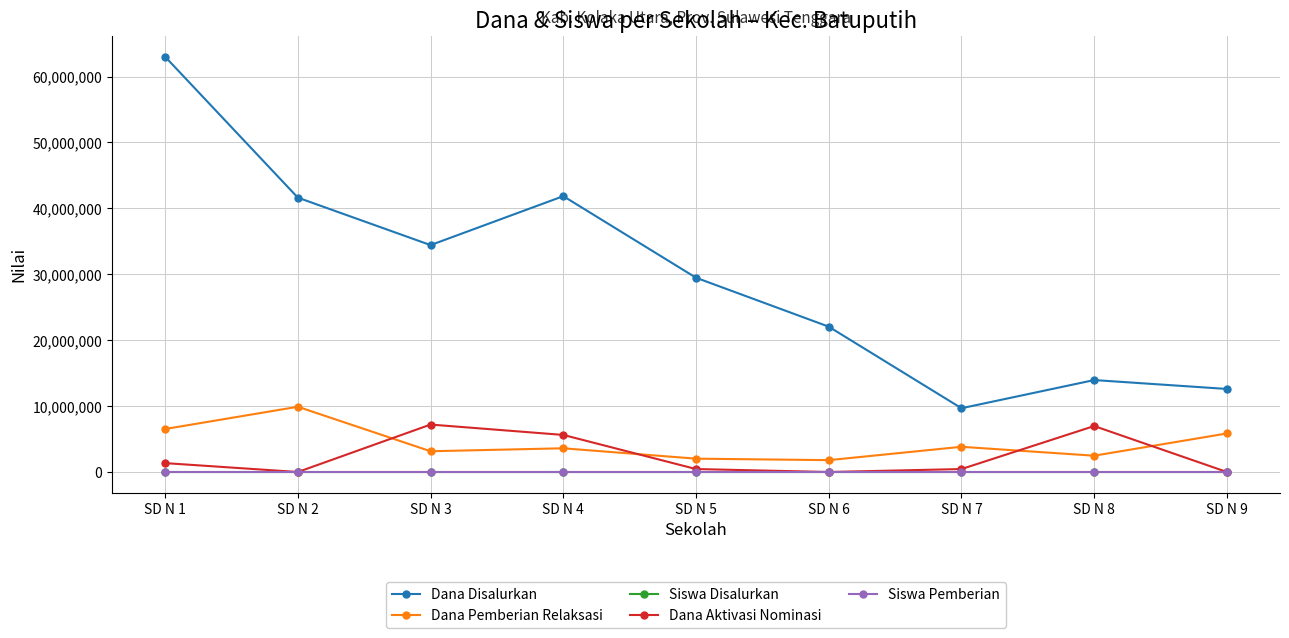

The Dana Disalurkan series shows 41625000 at SD N 2. True or false?

True